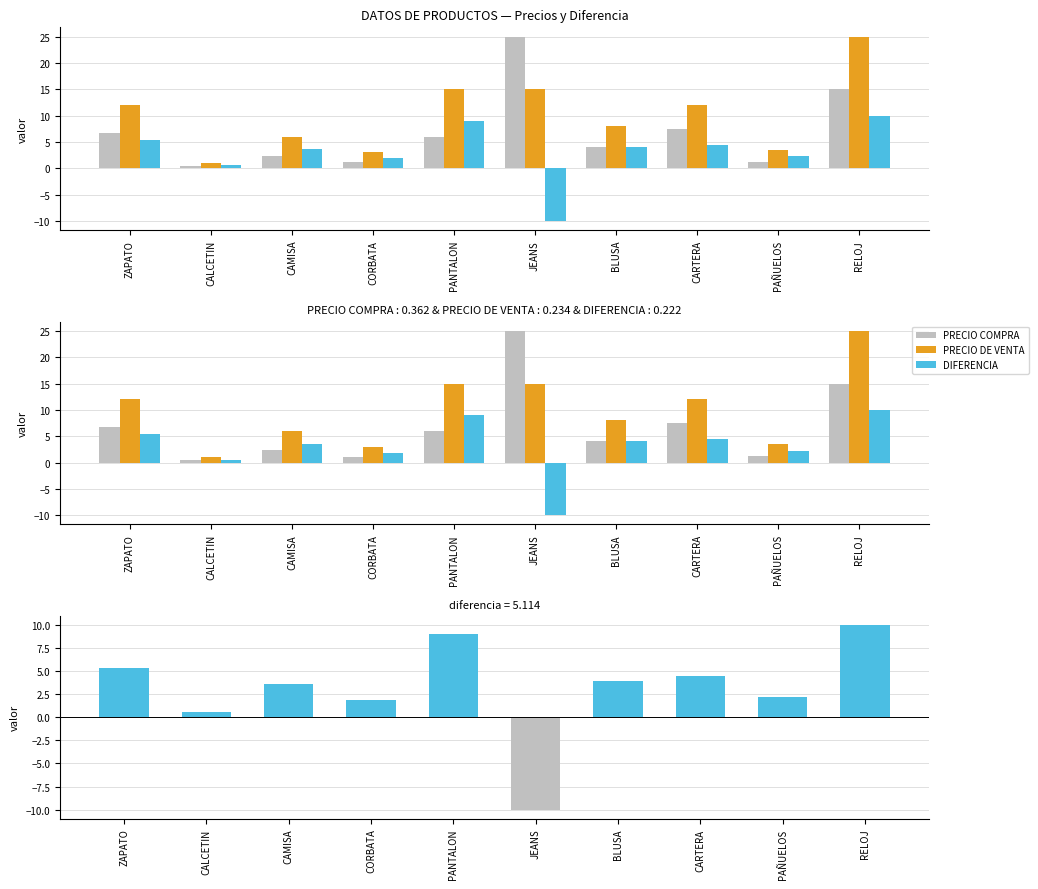

How many groups of bars are there?

10